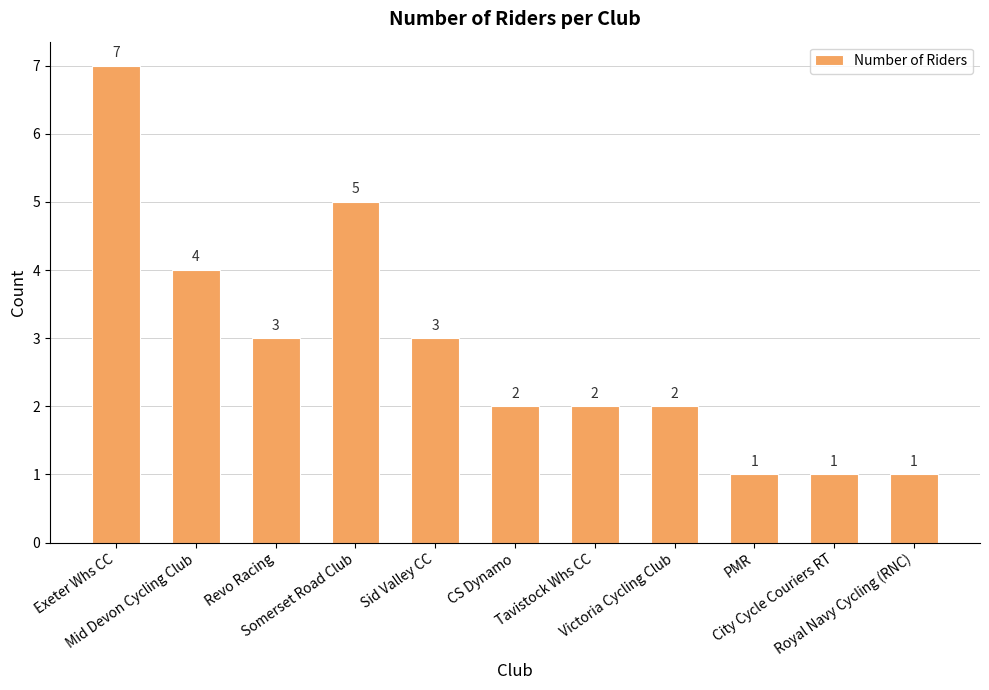

Reading left to right, list all the values displayed in this chart.

7	4	3	5	3	2	2	2	1	1	1